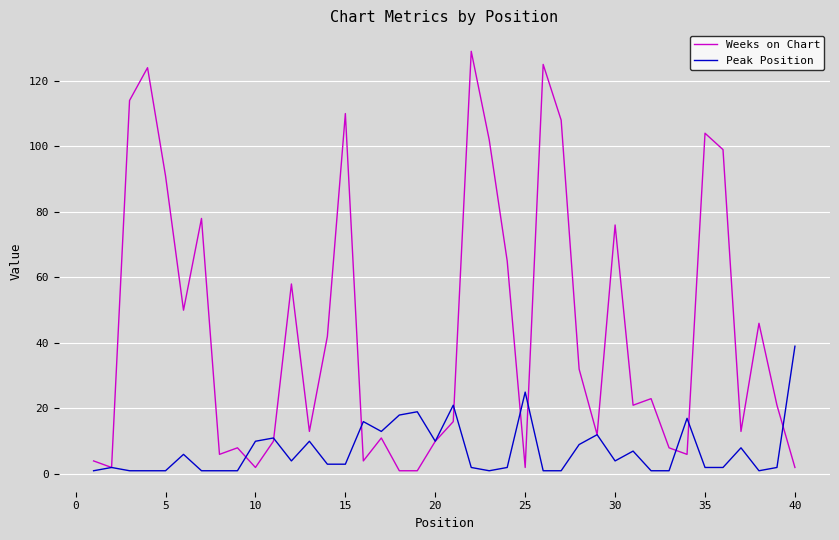

What is the maximum value for Peak Position?

39